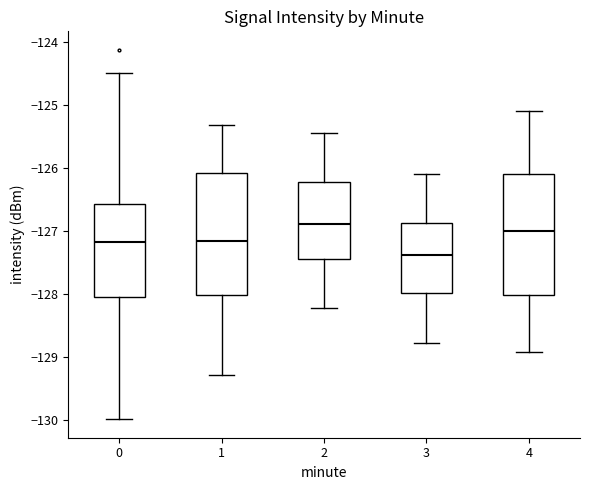

Where does the median line of the box at x = 4 sit on the y-axis? The values are not printed on the chart, so give them approximately, as read against the axis.

-127.0